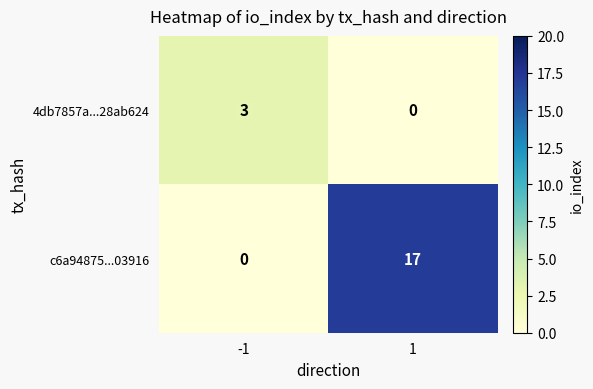

Which series changed the most between -1 and 1?

c6a94875...03916